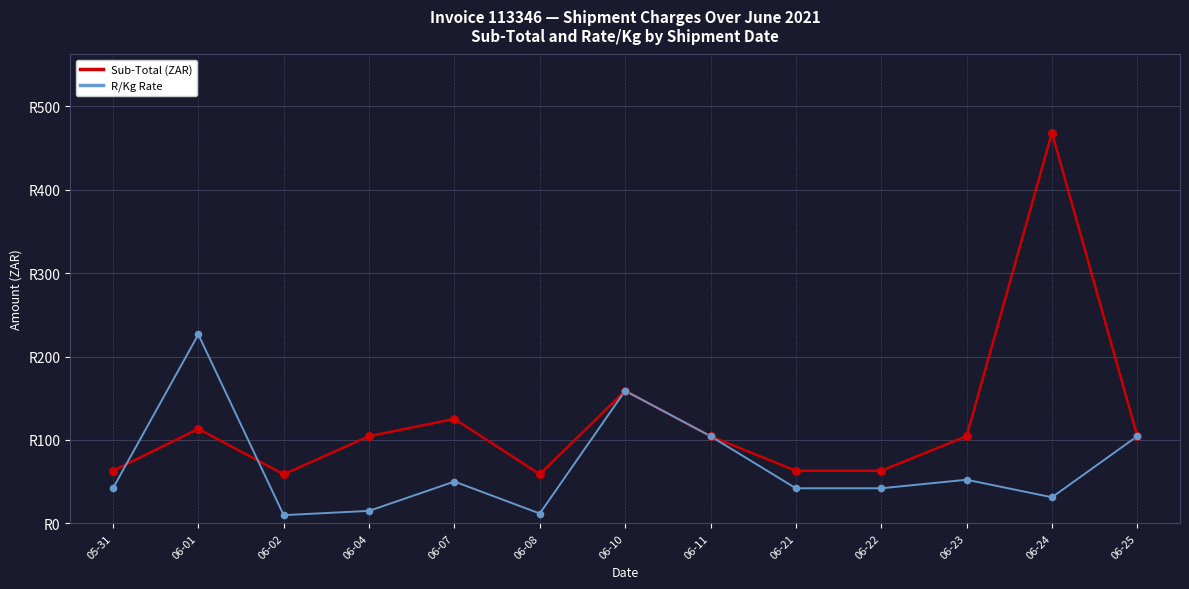

At which category is the sum across all series the highest?

06-24